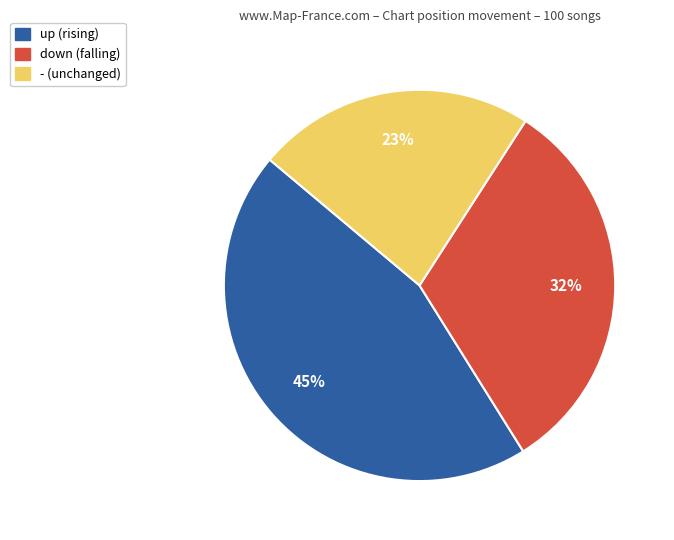

Rank the categories by value from highest to lowest.

up, down, -